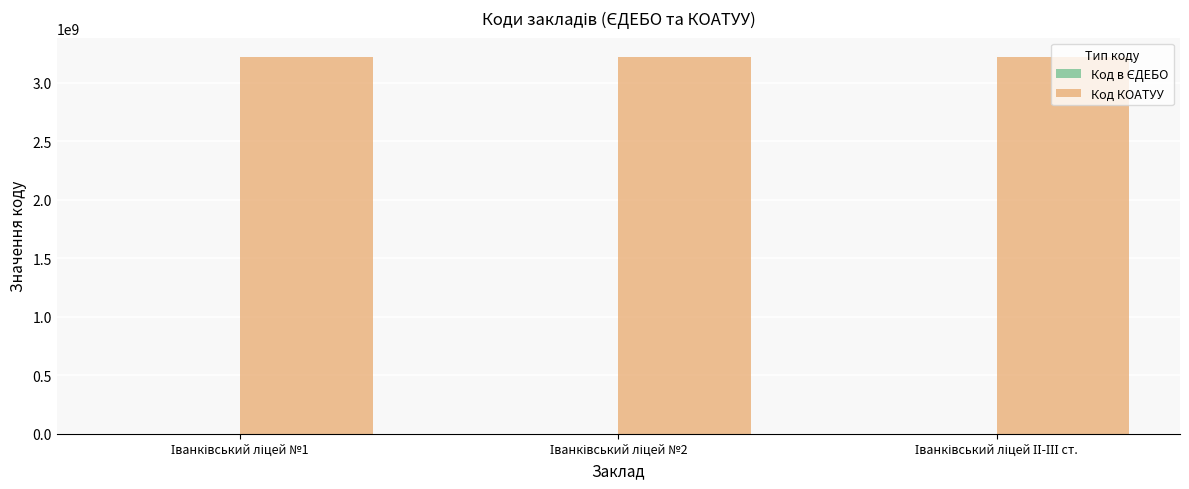

Which series has the largest total across all categories?

Код КОАТУУ